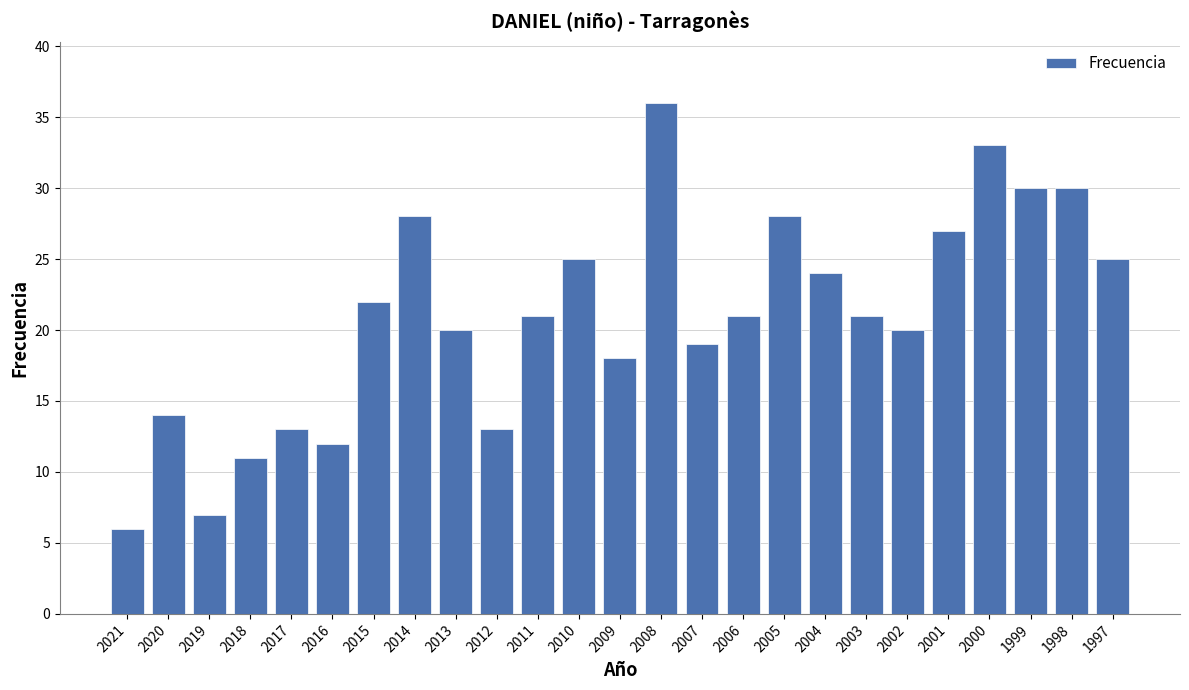

Reading right to left, extract all data points from this chart.

25	30	30	33	27	20	21	24	28	21	19	36	18	25	21	13	20	28	22	12	13	11	7	14	6